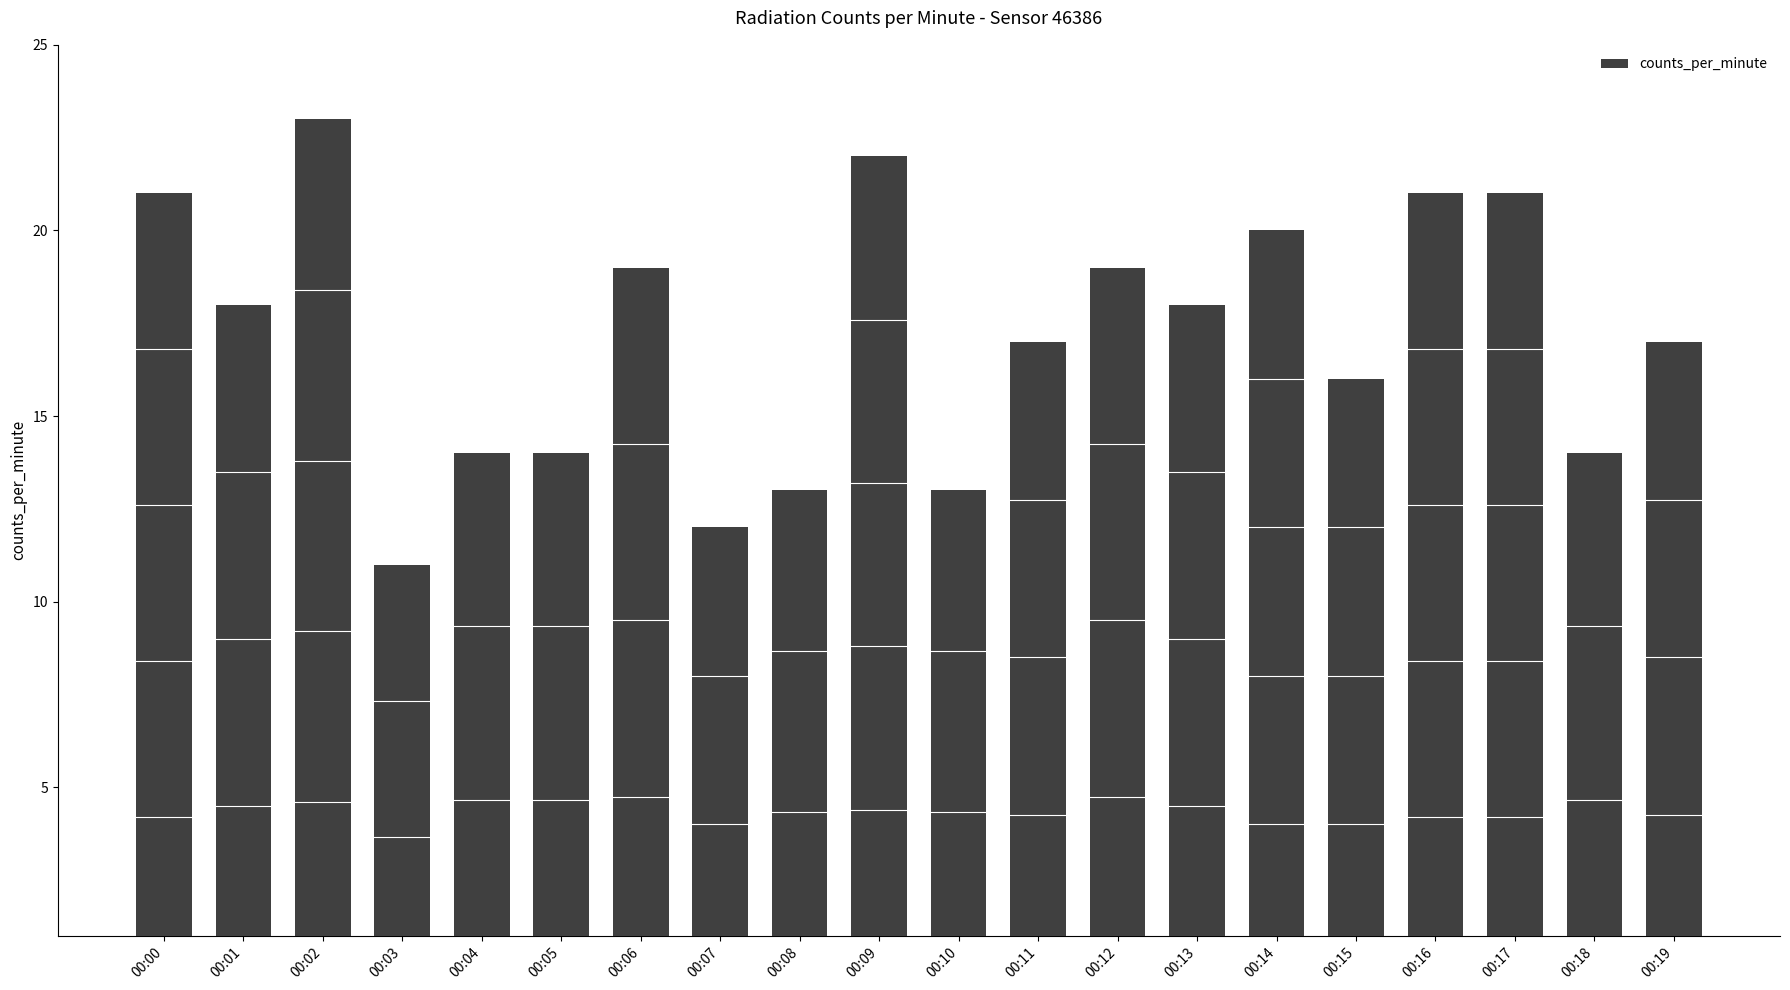

What is the change in value from 00:11 to 00:17?

+4